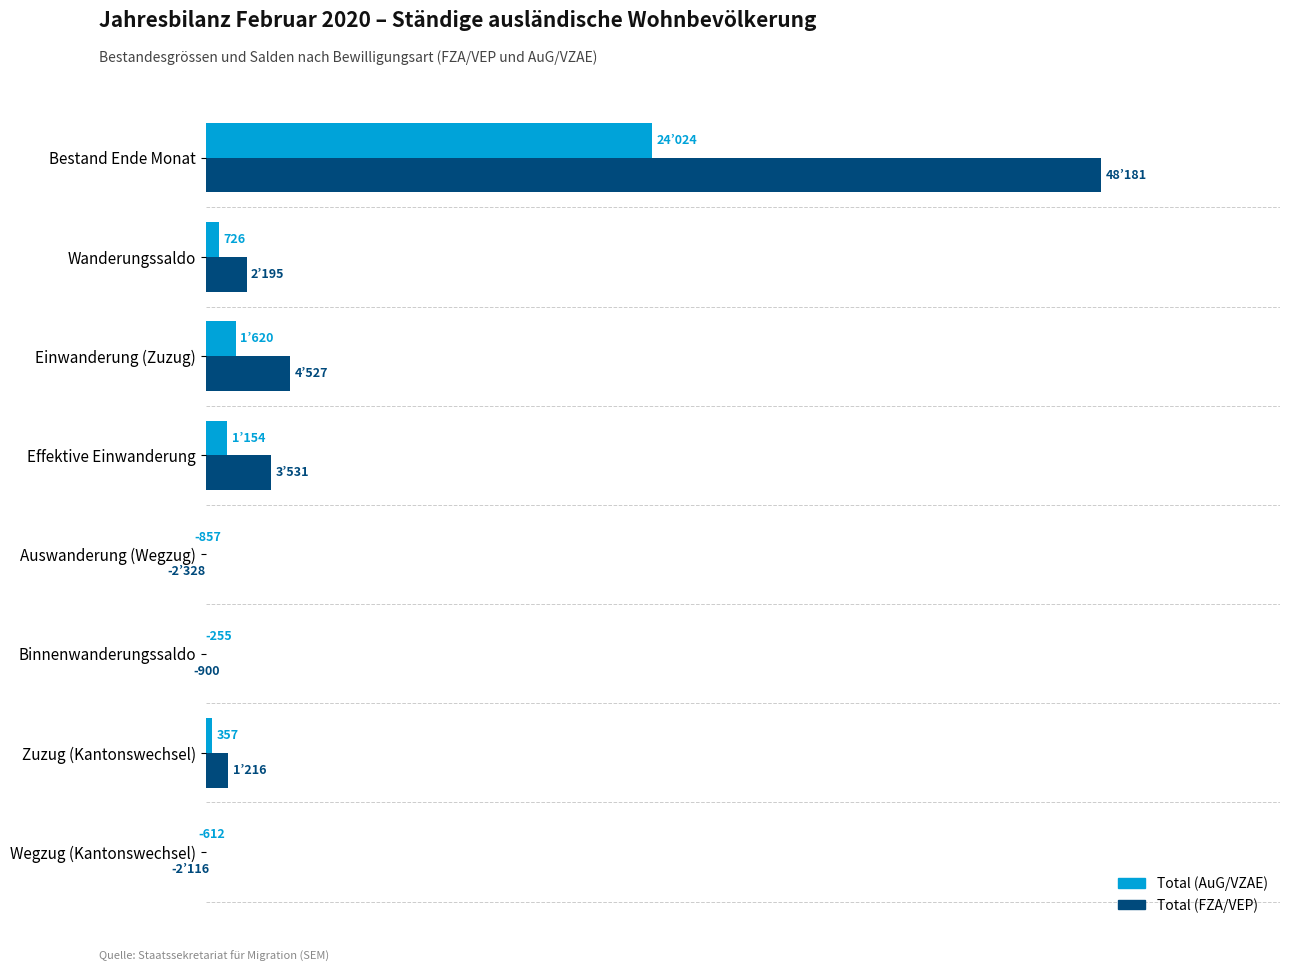

What are all the series names shown in the legend?

Total (FZA/VEP), Total (AuG/VZAE)